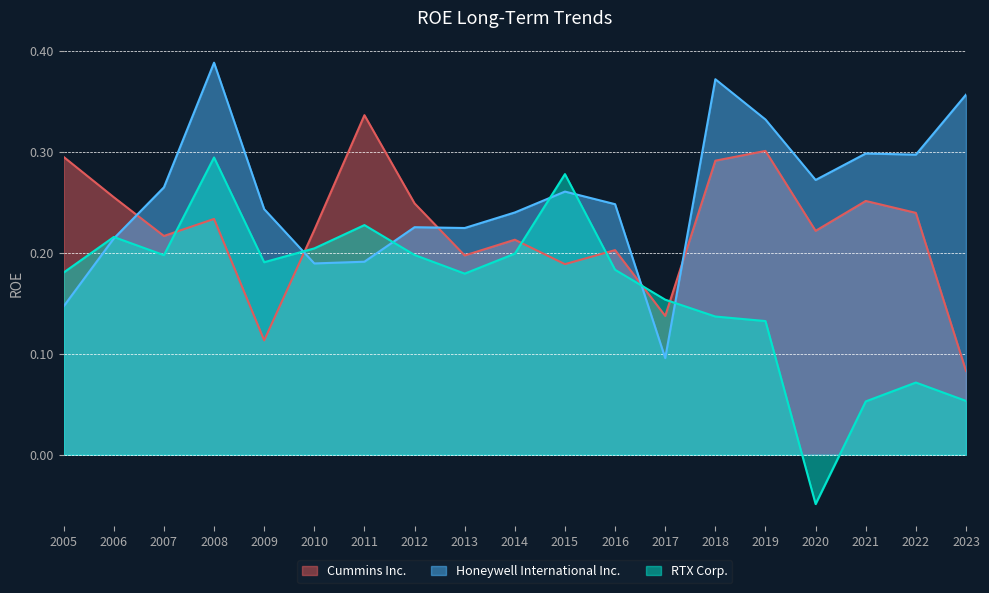

Reading left to right, list all the values displayed in this chart.

Cummins Inc.: 0.3	0.3	0.2	0.2	0.1	0.2	0.3	0.2	0.2	0.2	0.2	0.2	0.1	0.3	0.3	0.2	0.3	0.2	0.1
Honeywell International Inc.: 0.1	0.2	0.3	0.4	0.2	0.2	0.2	0.2	0.2	0.2	0.3	0.2	0.1	0.4	0.3	0.3	0.3	0.3	0.4
RTX Corp.: 0.2	0.2	0.2	0.3	0.2	0.2	0.2	0.2	0.2	0.2	0.3	0.2	0.2	0.1	0.1	-0.0	0.1	0.1	0.1